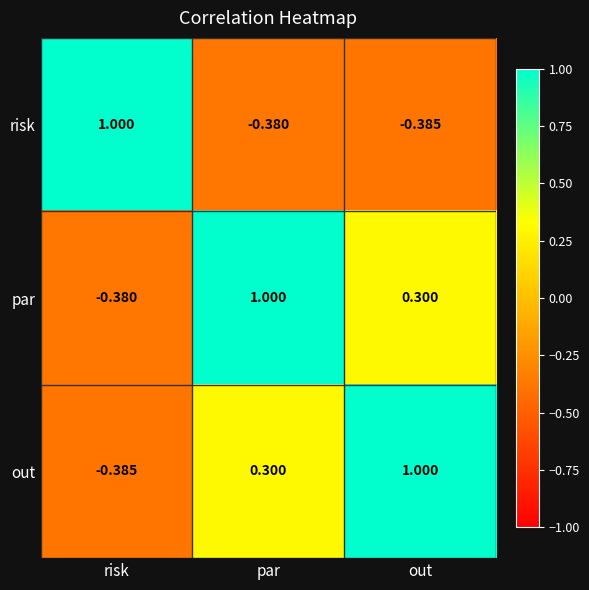

Where is risk nearest to the value 0?

par